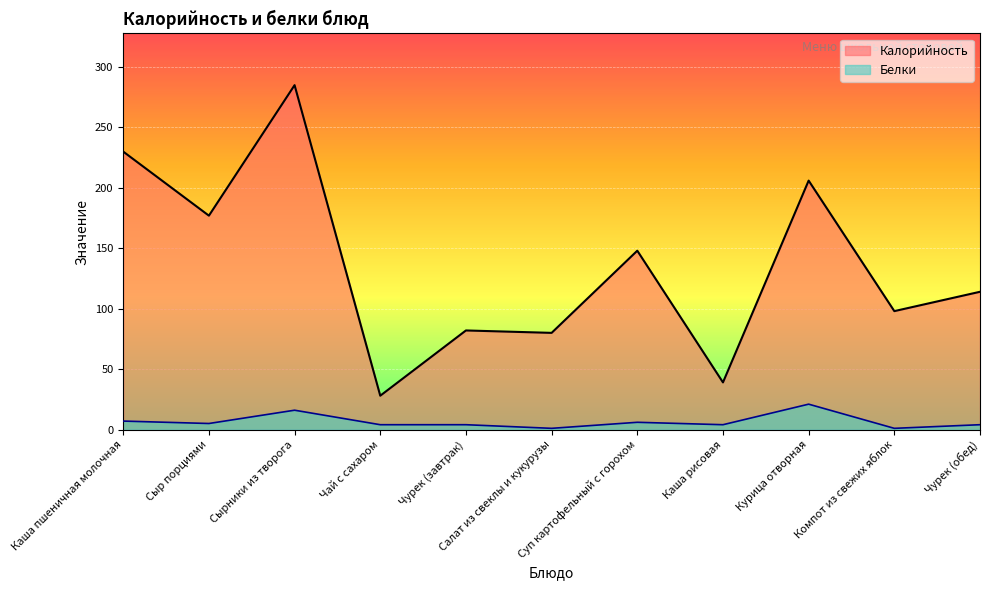

At which category does Калорийность reach its first local peak?

Сырники из творога